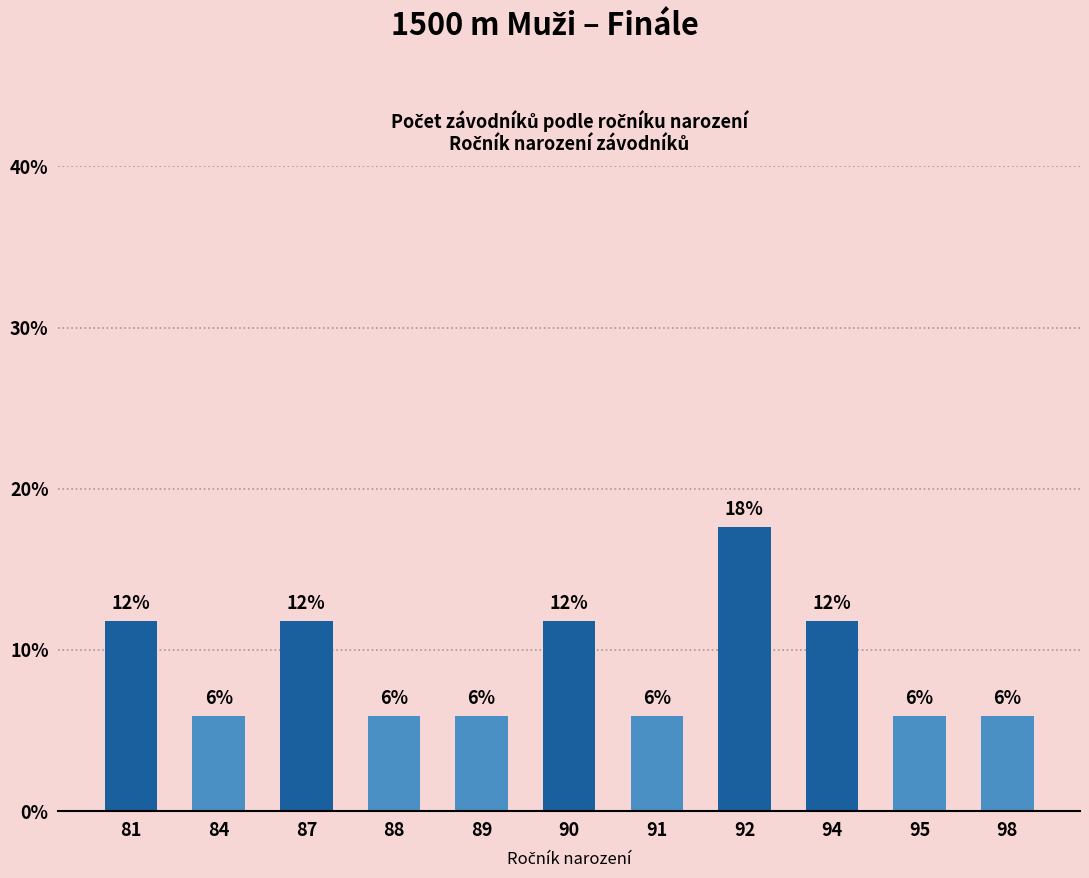

Are the bars horizontal?

No